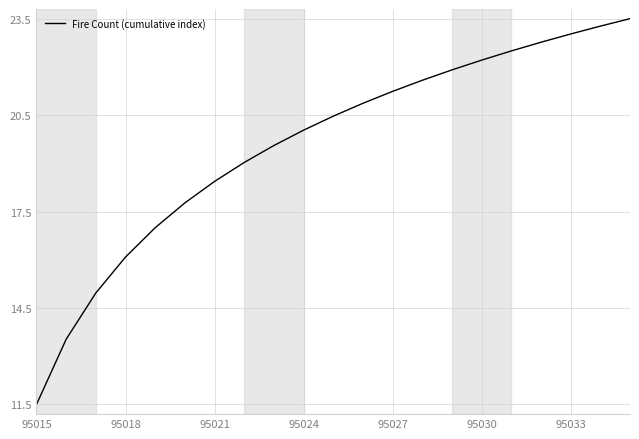

What is the difference between the maximum and minimum values?

12.0